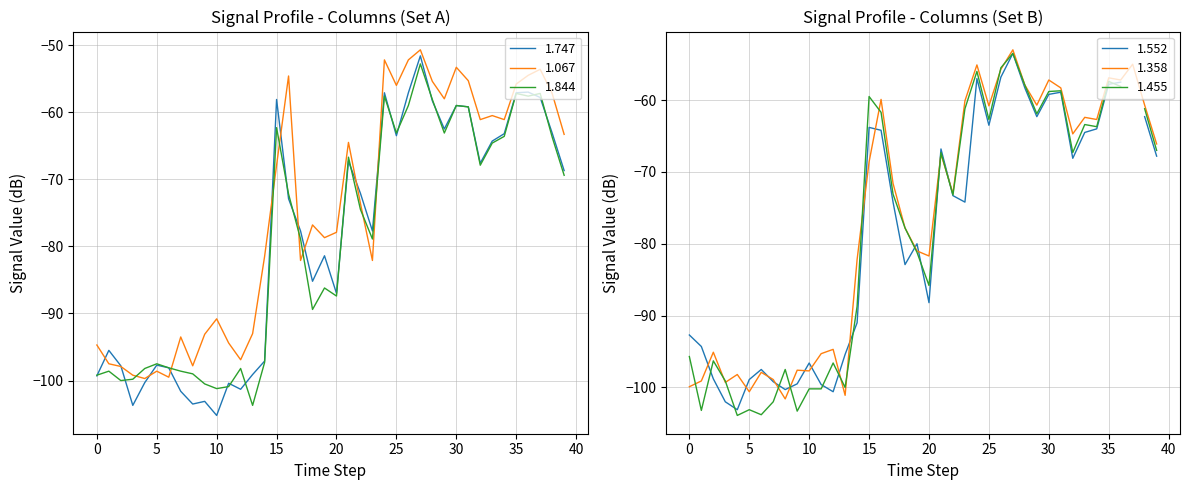

True or false: 1.844 and 1.067 intersect in this chart.

True